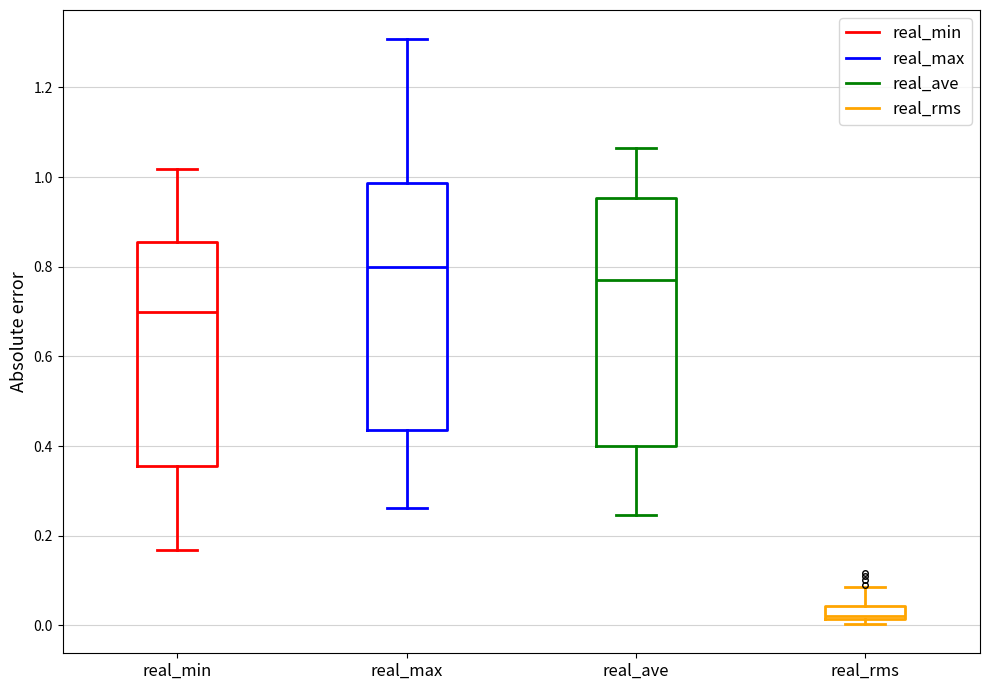

Which box has the highest median line?

real_max